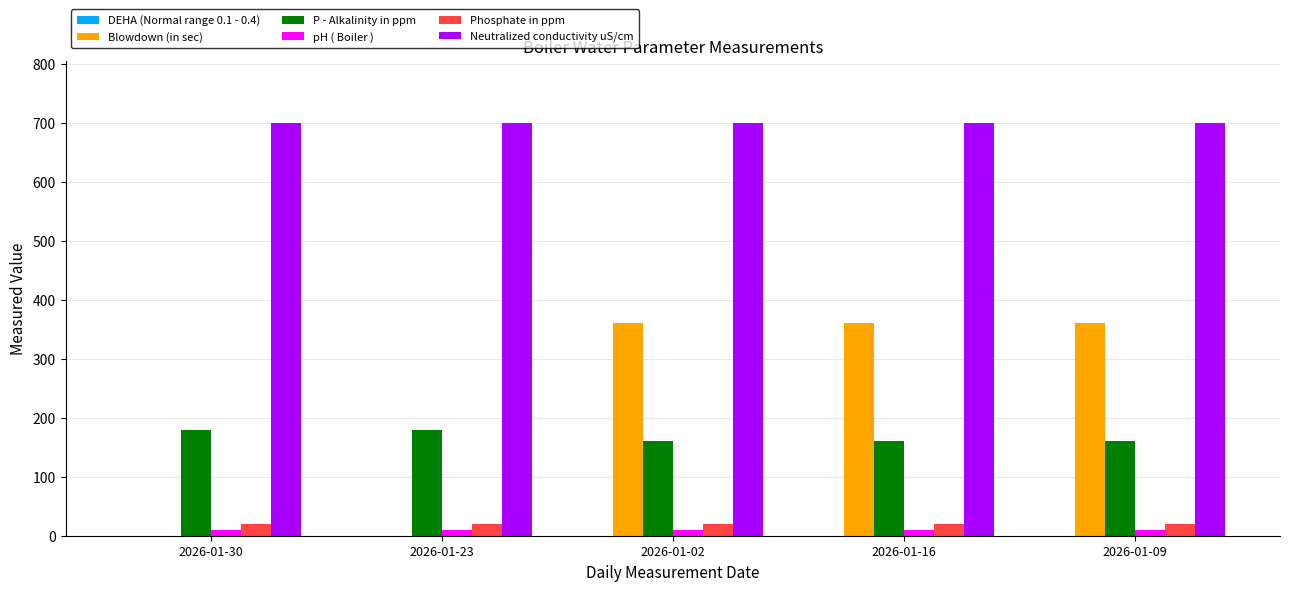

Which series has the largest total across all categories?

Neutralized conductivity uS/cm